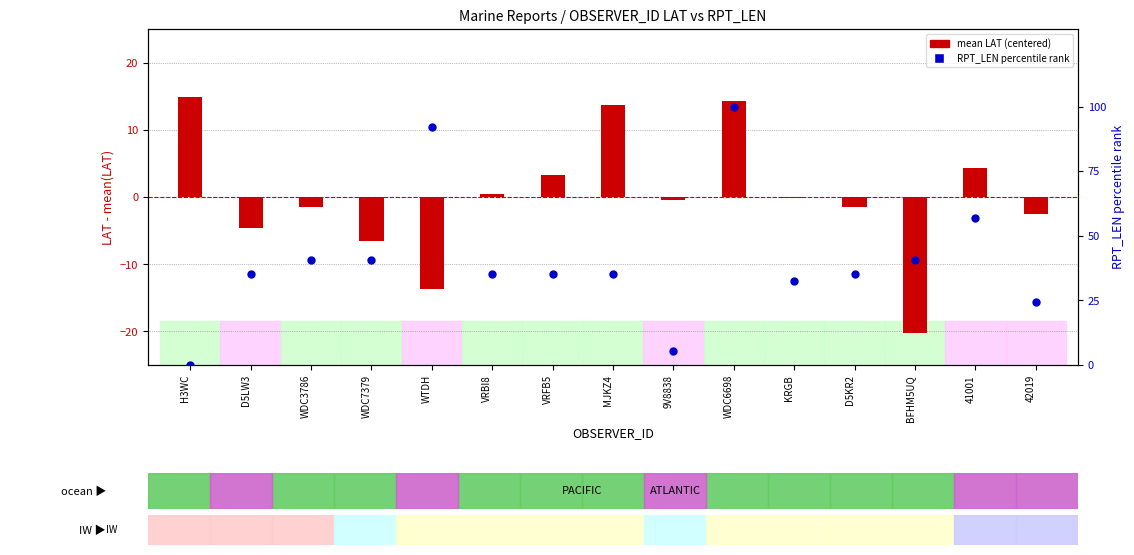

What are all the series names shown in the legend?

mean LAT (centered), RPT_LEN percentile rank